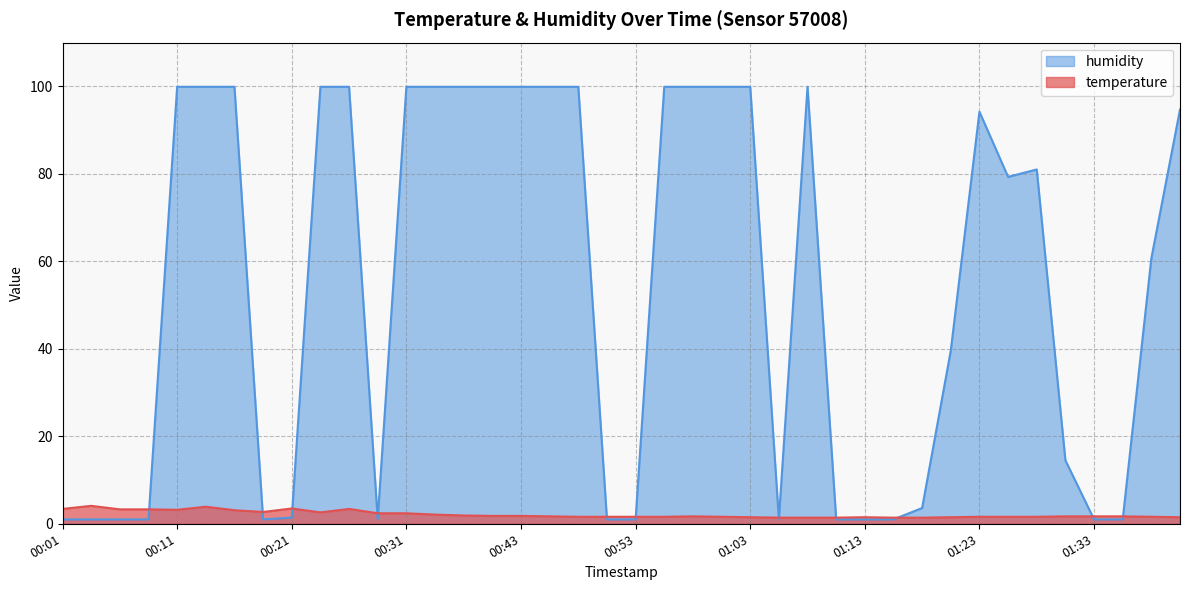

What is the difference between the temperature values at 00:51 and 01:21?

0.1